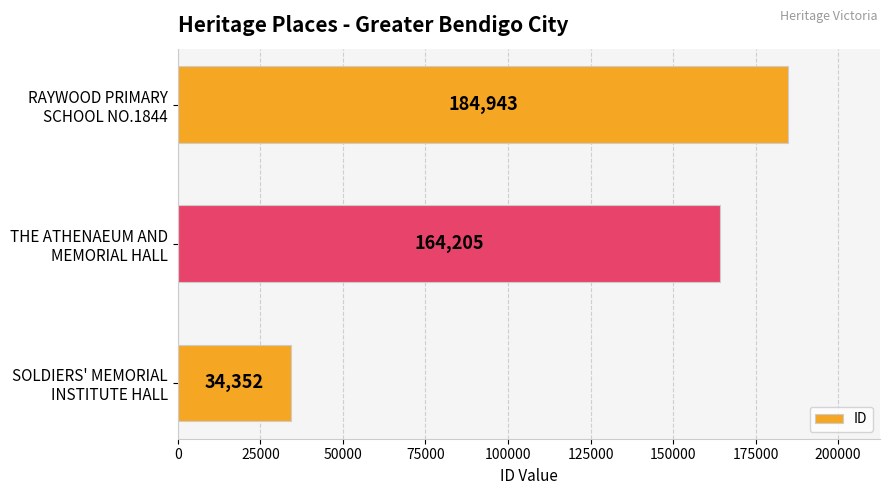

What is the sum of all values?

383500